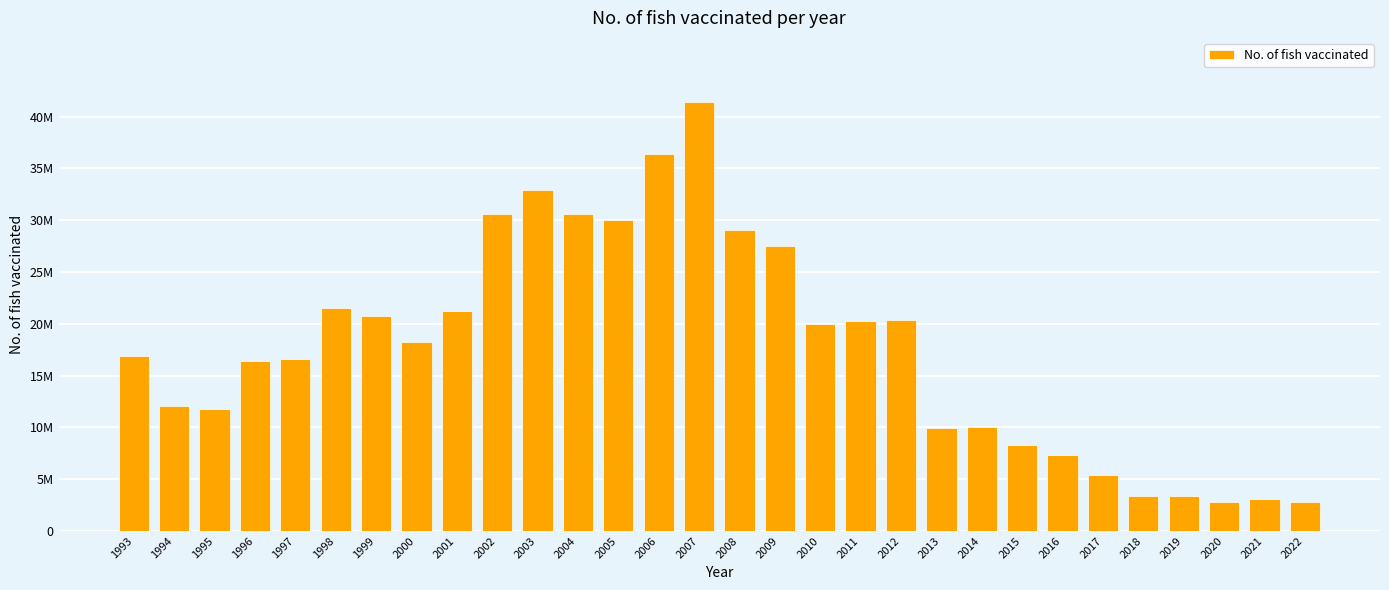

What is the approximate value at 1994?

12100000